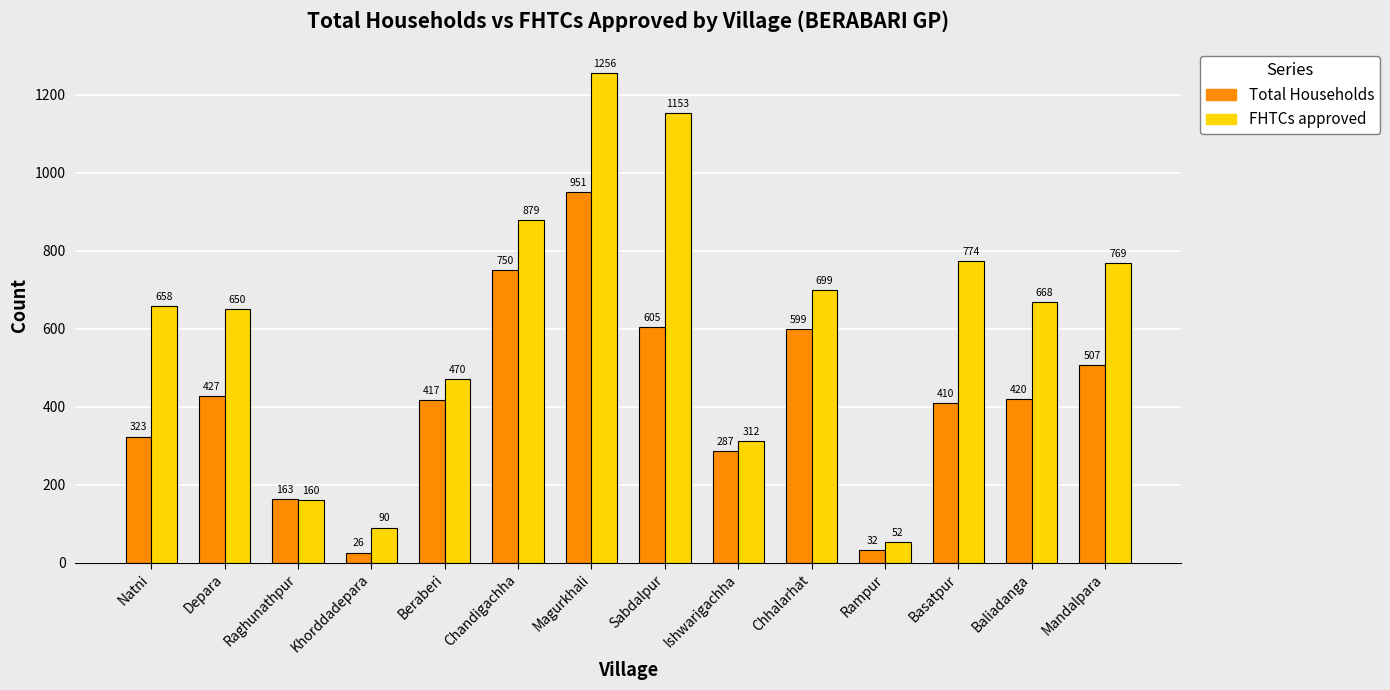

How many categories are shown in the chart?

14